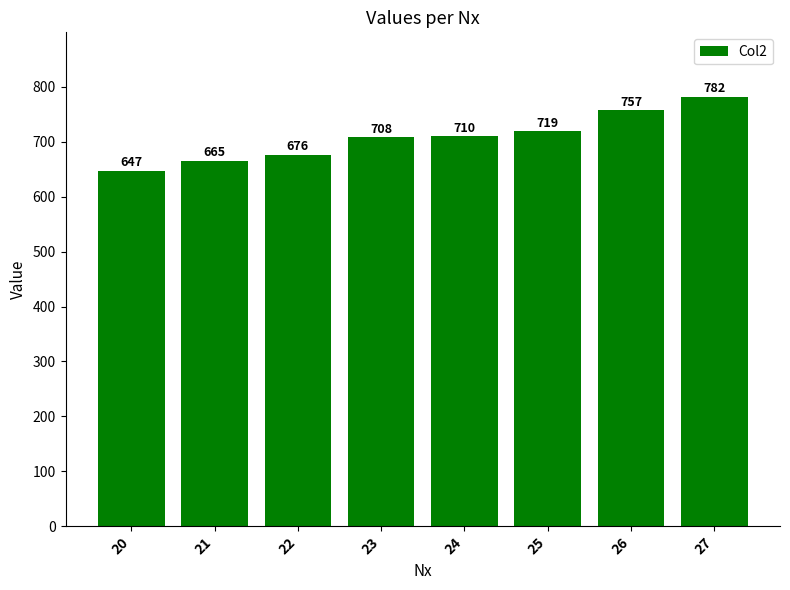

At which category does the chart reach its peak across all series?

27